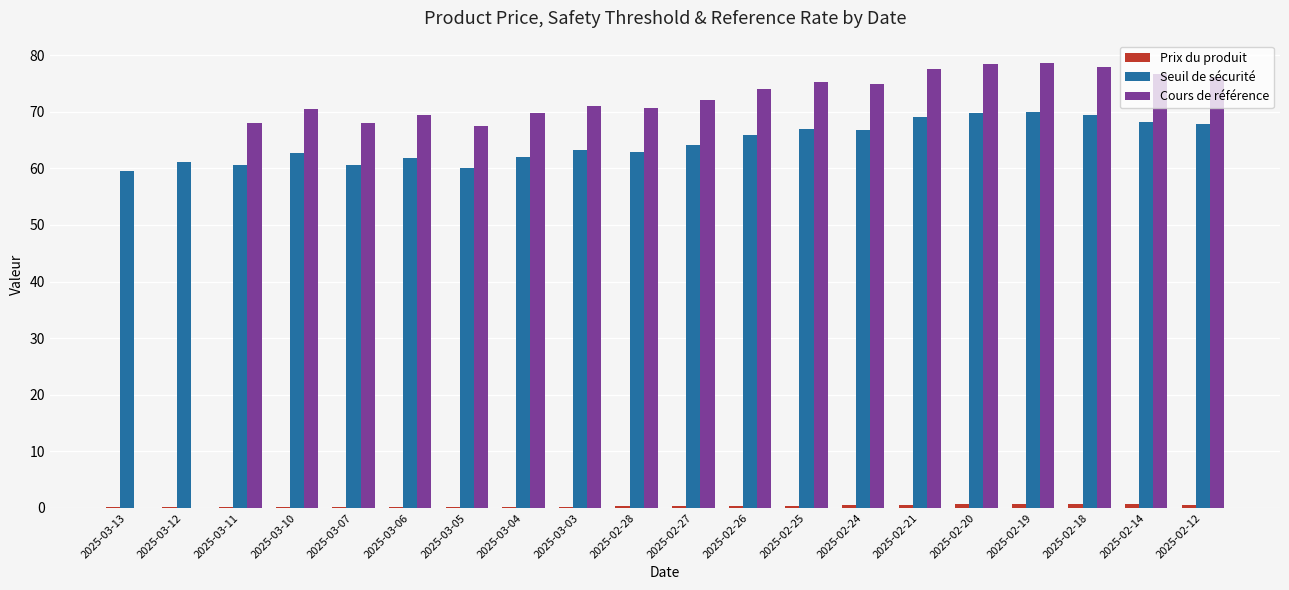

How many data points does each series have?

20